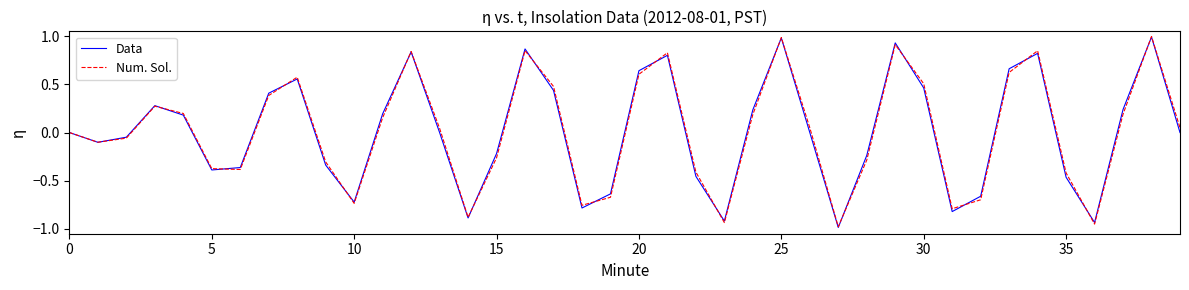

What is the maximum value shown in the chart?

1.0